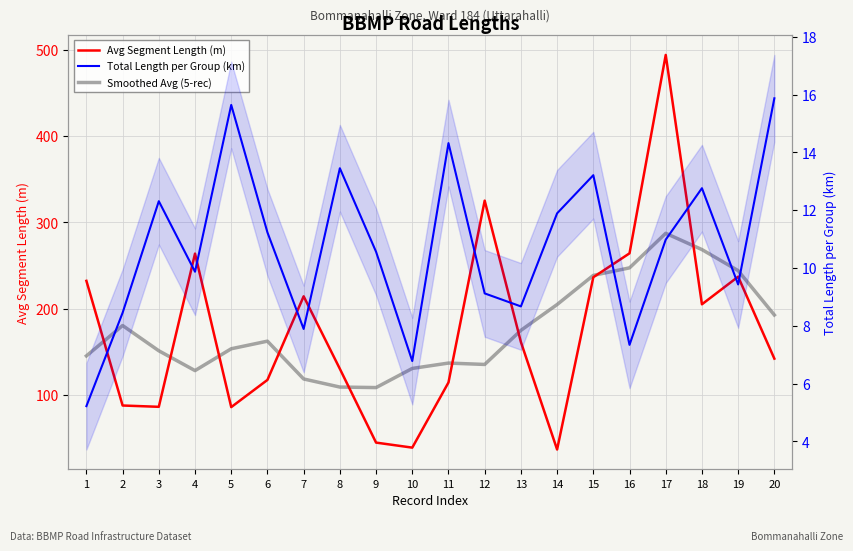

Reading left to right, extract all data points from this chart.

Avg Segment Length (m): 1=232.1	2=87.6	3=86.0	4=263.7	5=85.7	6=117.2	7=214.2	8=130.1	9=44.6	10=38.7	11=114.3	12=325.1	13=161.2	14=36.6	15=236.3	16=264.0	17=494.0	18=204.9	19=236.9	20=141.9
Smoothed Avg (5-rec): 1=145.1	2=180.3	3=151.0	4=128.0	5=153.4	6=162.2	7=118.3	8=109.0	9=108.4	10=130.5	11=136.8	12=135.2	13=174.7	14=204.6	15=238.4	16=247.2	17=287.2	18=268.3	19=243.9	20=192.5
Total Length per Group (km): 1=5.2	2=8.4	3=12.3	4=9.9	5=15.6	6=11.2	7=7.9	8=13.4	9=10.6	10=6.8	11=14.3	12=9.1	13=8.7	14=11.9	15=13.2	16=7.3	17=11.0	18=12.8	19=9.4	20=15.9